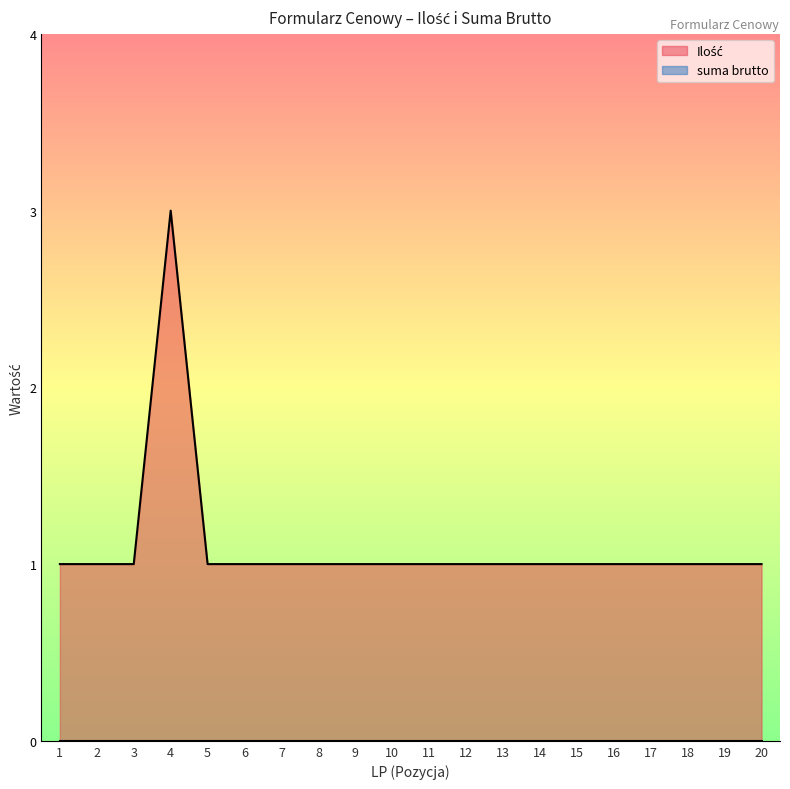

At which label is the value closest to 2?

1